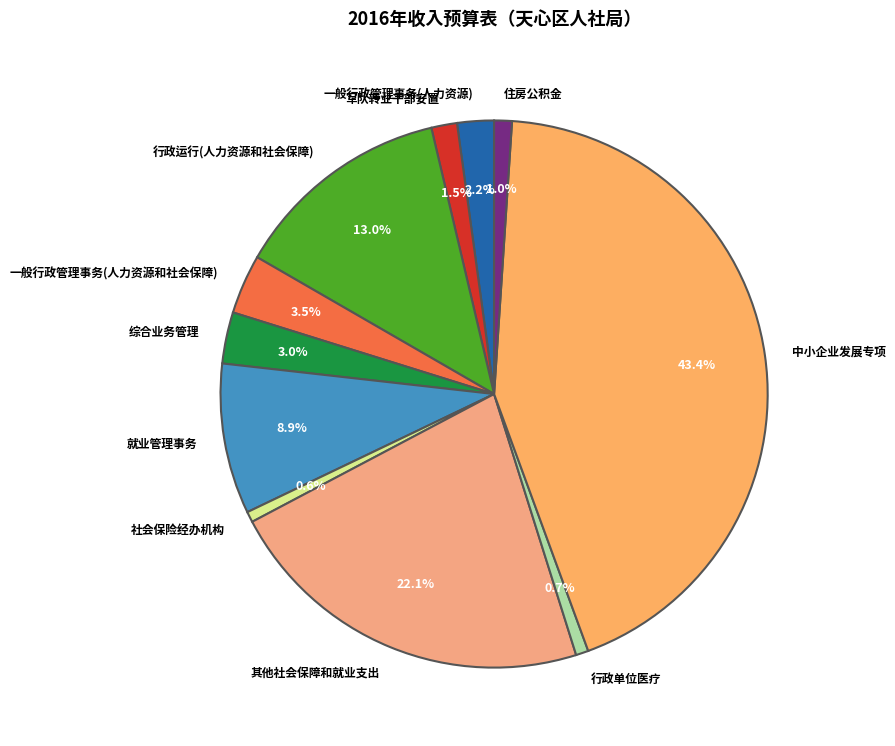

What portion of the pie excludes 就业管理事务?

91.1%